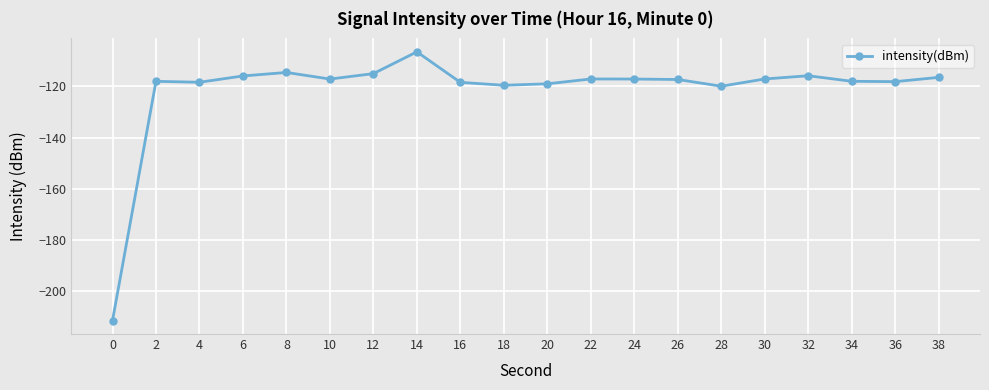

What is the difference between the maximum and minimum values?

104.9